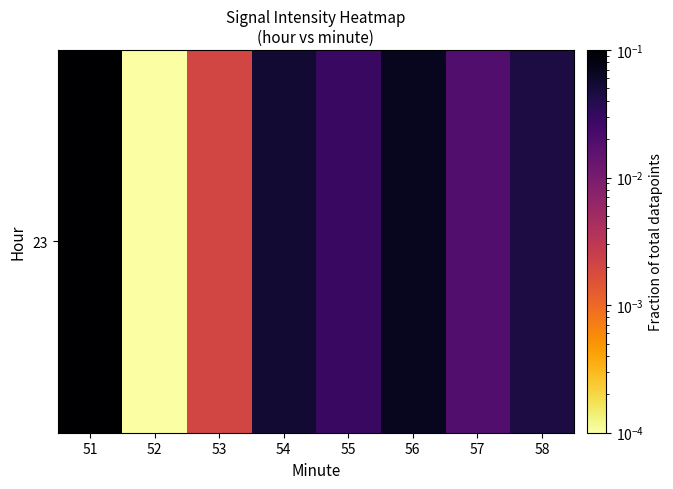

Reading left to right, transcribe all the data shown in this chart.

0.1	0.0	0.0	0.1	0.0	0.1	0.0	0.0